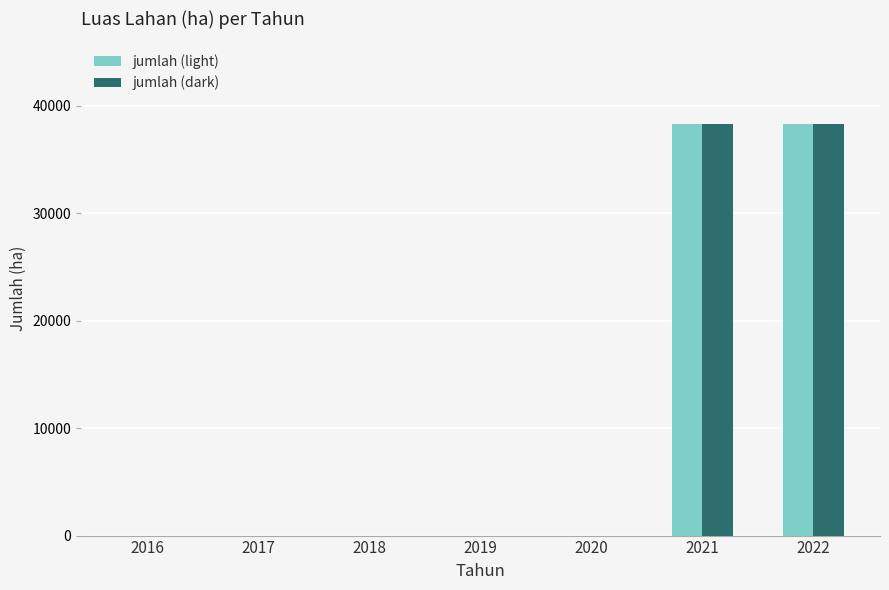

What is the sum of all jumlah (light) values?

76634